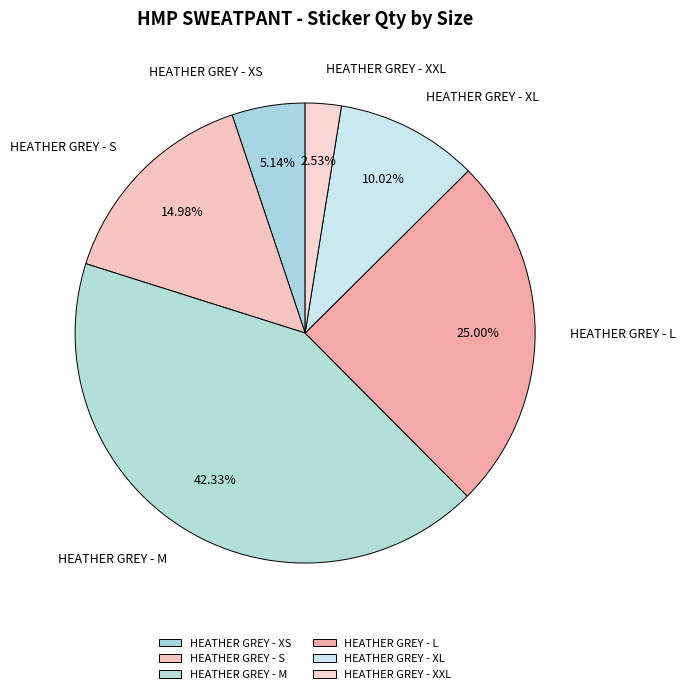

To the nearest percent, what is the average slice percentage?

17%